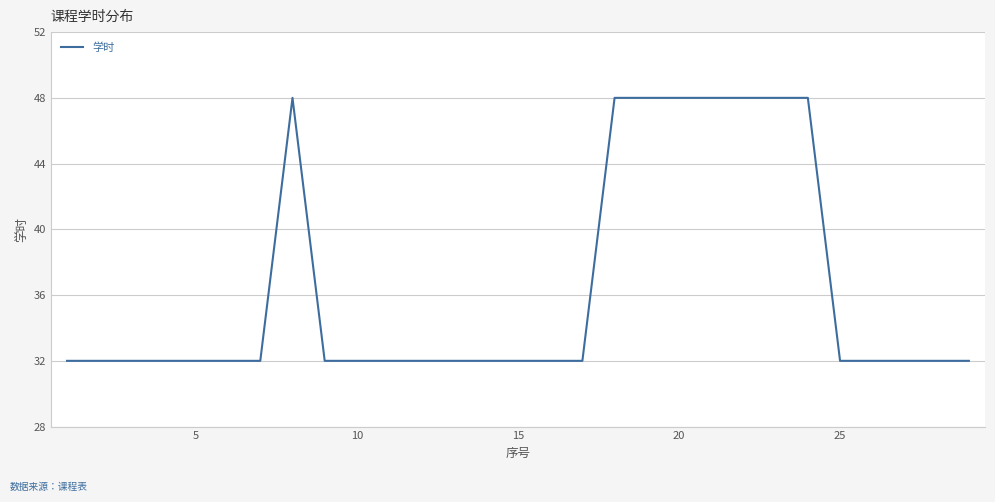

What is the difference between the maximum and minimum values?

16